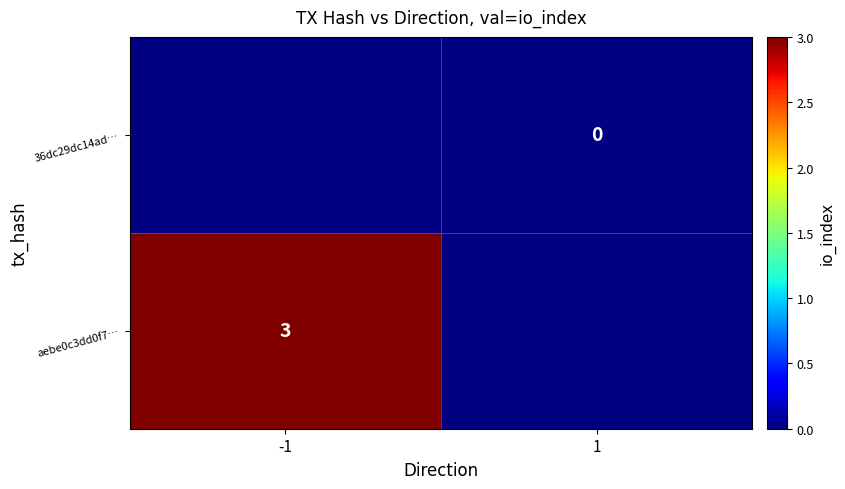

True or false: aebe0c3dd0f7… has a value of 1 at -1.

False